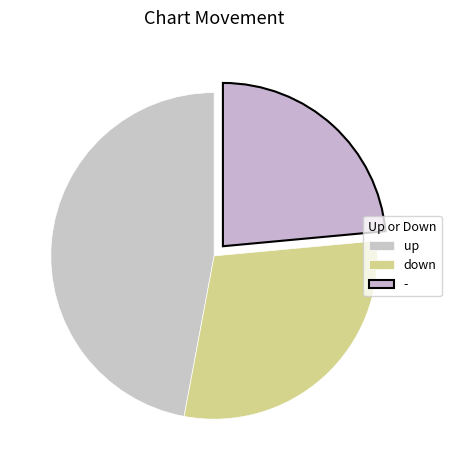

How many segments does this pie chart have?

3